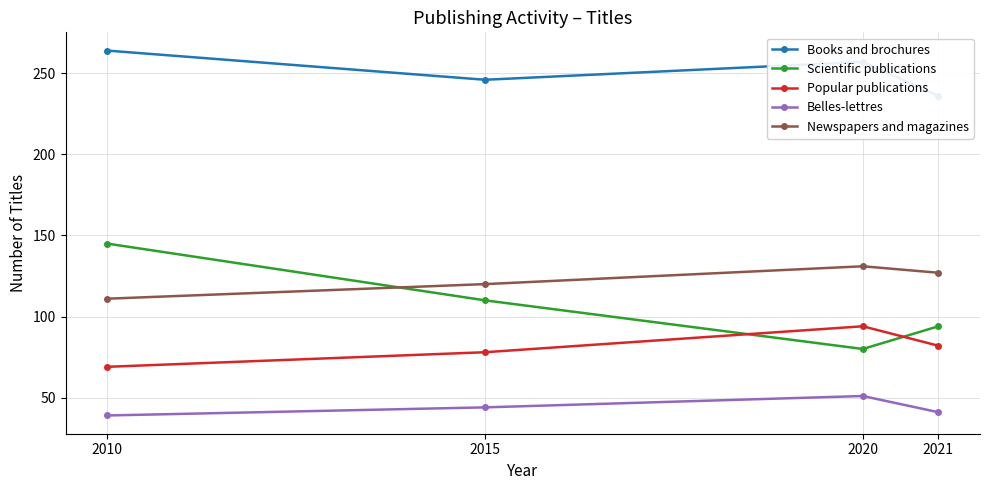

Read the Newspapers and magazines value at 2020, to the nearest 10.

130